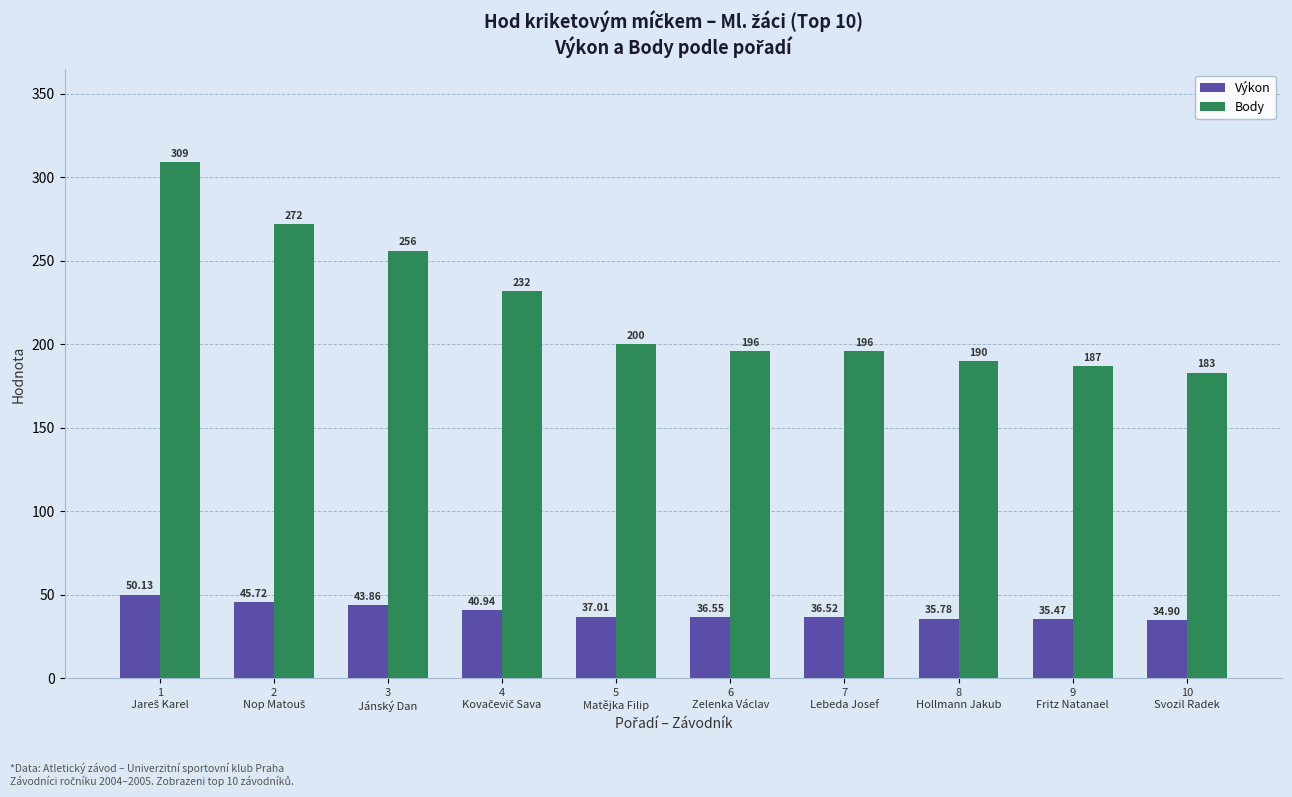

Which series has the widest spread of values?

Body